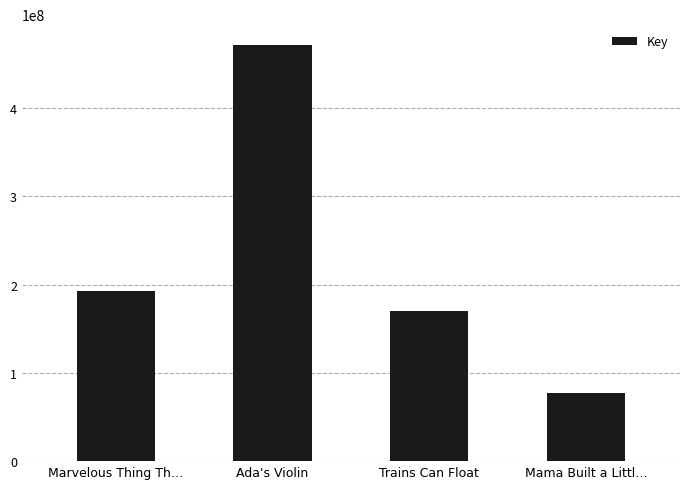

What is the greatest value displayed?

471633004